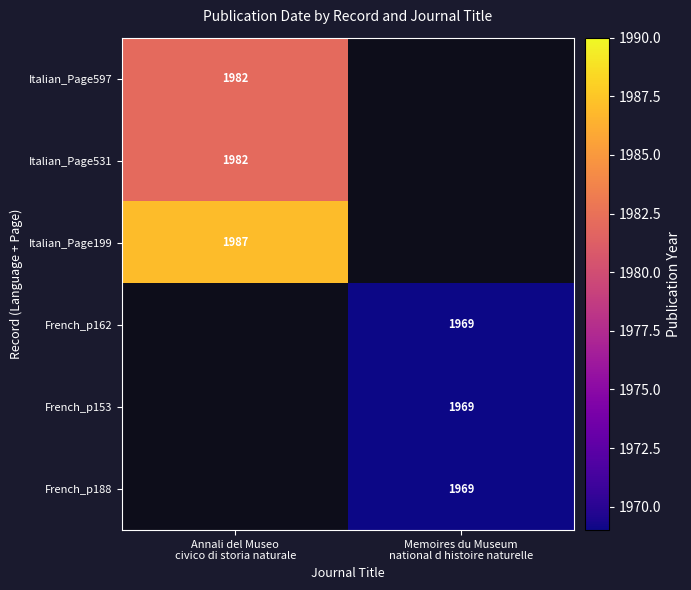

Count the number of data series in this chart.

6